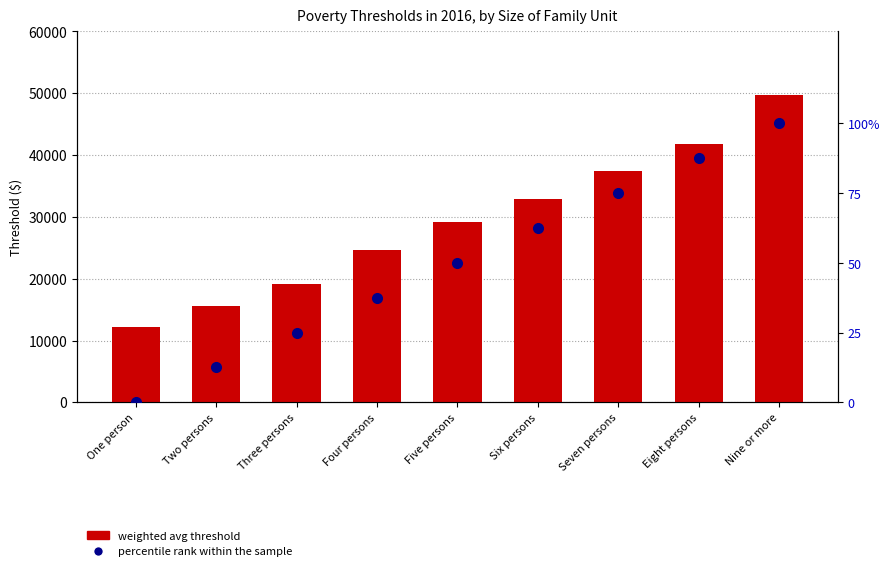

Reading left to right, list all the values displayed in this chart.

weighted avg threshold: 12228.0	15569.0	19105.0	24563.0	29111.0	32928.0	37458.0	41781.0	49721.0
percentile rank within the sample: 0.0	12.5	25.0	37.5	50.0	62.5	75.0	87.5	100.0